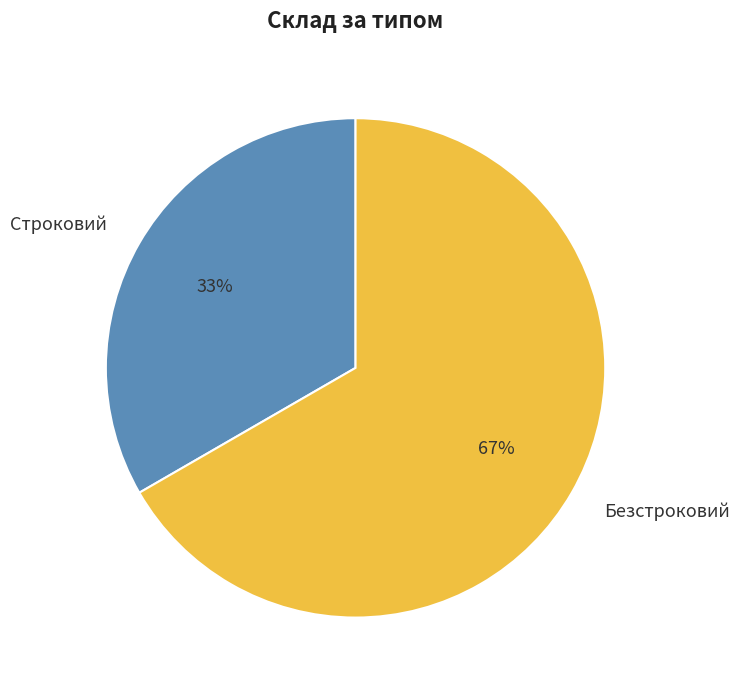

The Безстроковий slice represents 67% of the pie. True or false?

True